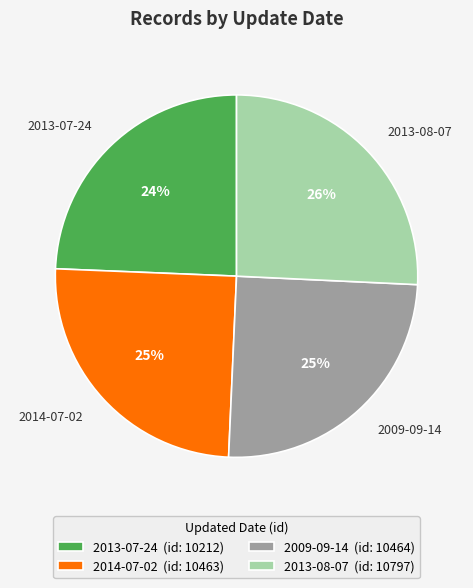

Count the number of slices in the pie.

4